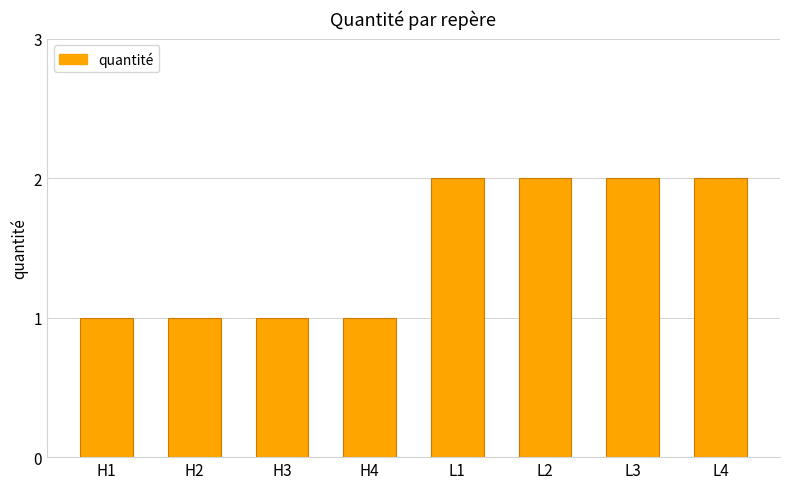

Reading left to right, what are all the values shown in this chart?

1	1	1	1	2	2	2	2